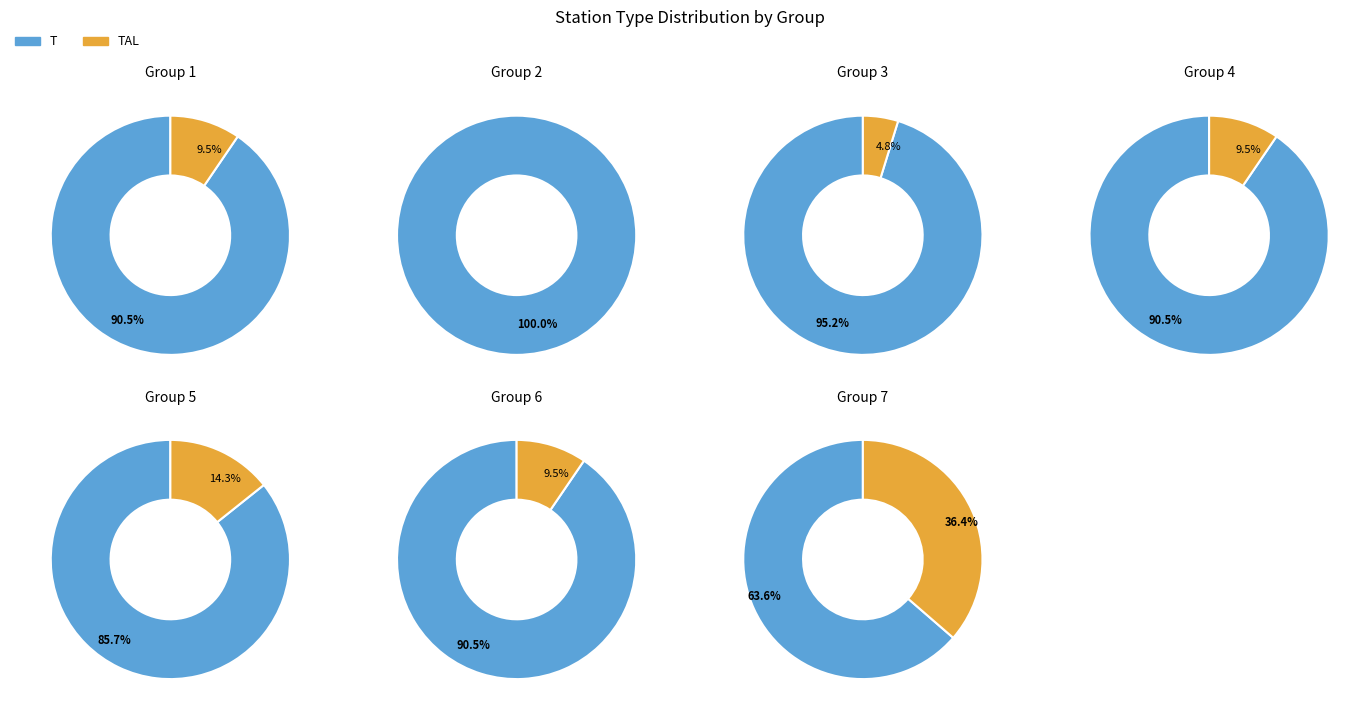

What is the smallest slice in the pie chart?

TAL